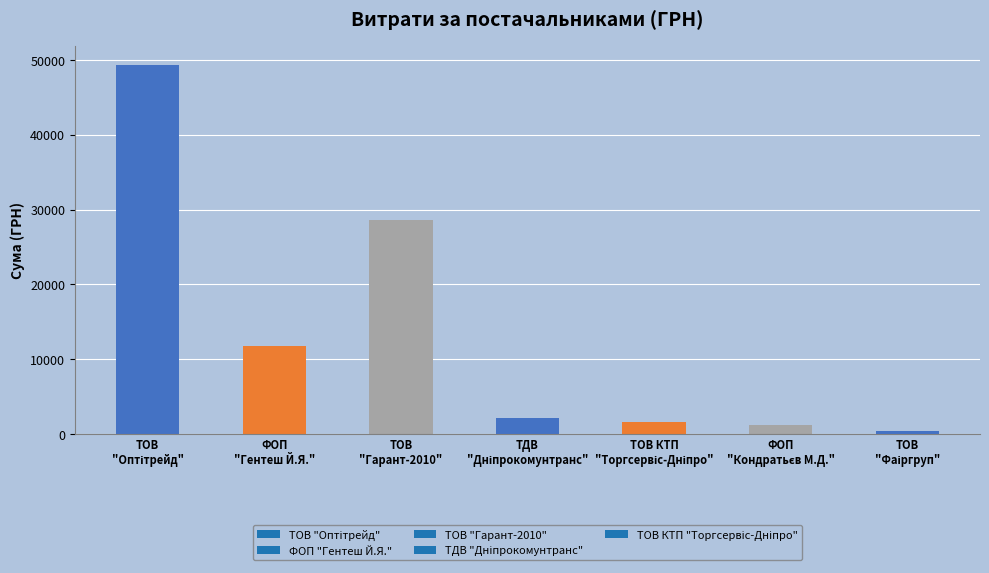

What is the greatest value displayed?

49387